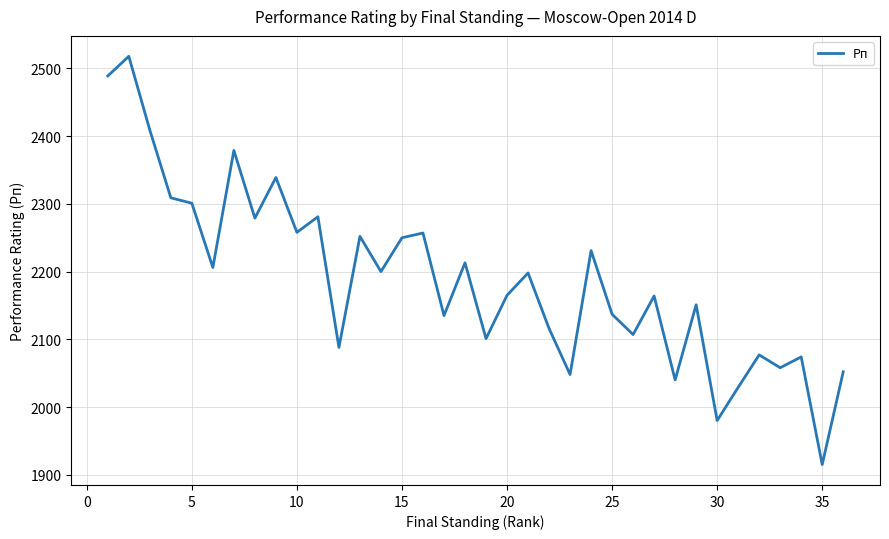

What is the minimum value shown in the chart?

1915